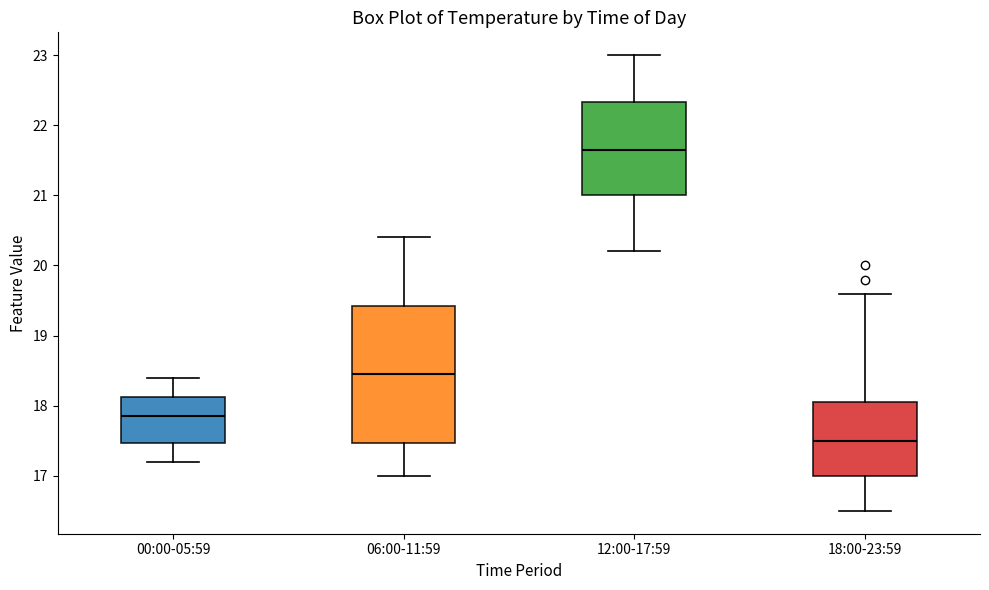

Where is the lower edge of the box for 06:00-11:59 on the y-axis? The values are not printed on the chart, so give them approximately, as read against the axis.

17.5